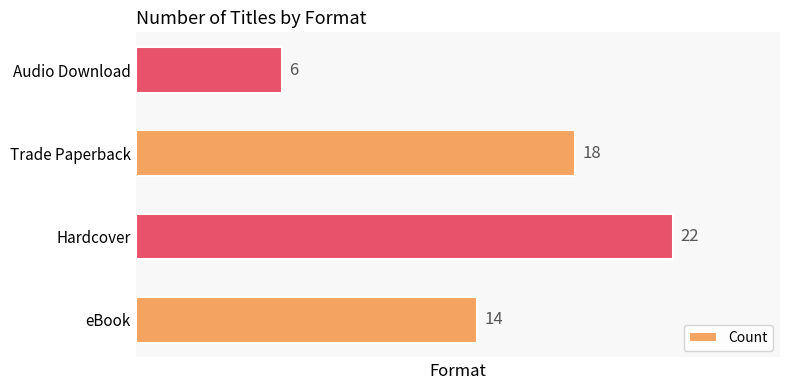

What is the change in value from eBook to Trade Paperback?

+4